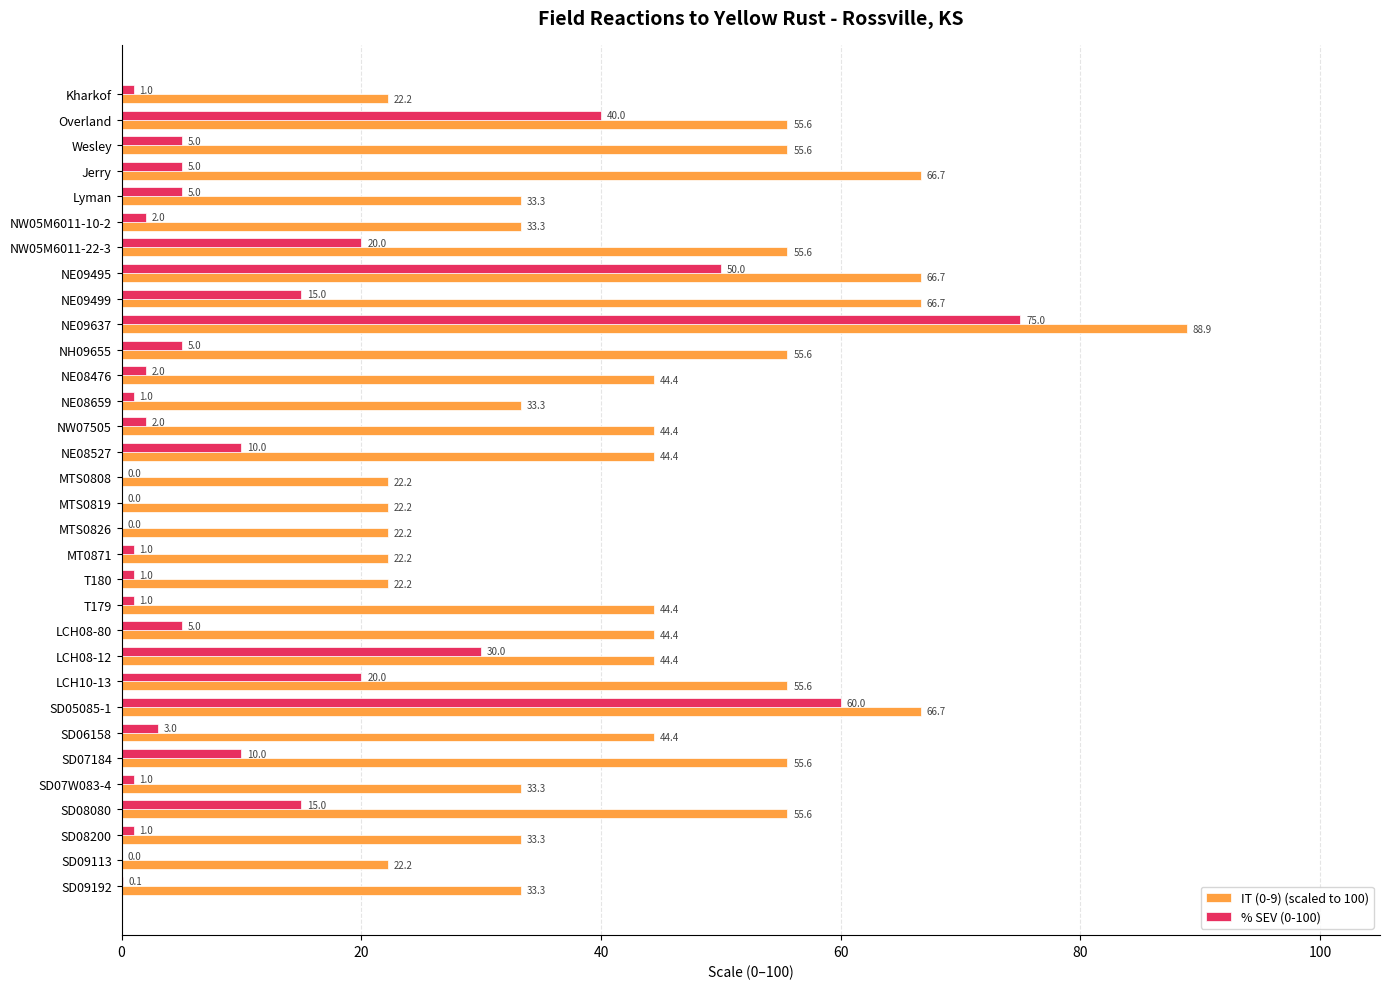

What is the total value across all series at Kharkof?

23.2